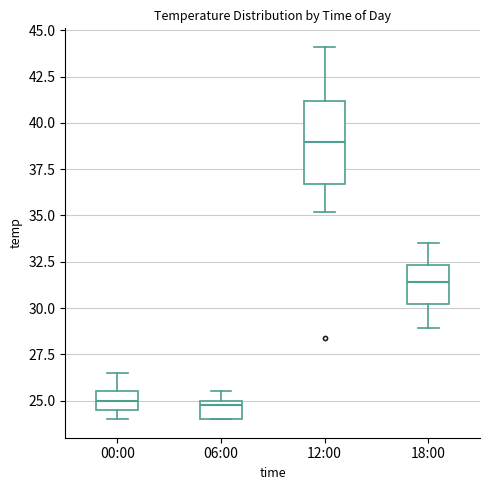

Which box is the tallest, from its lower edge to its upper edge?

12:00